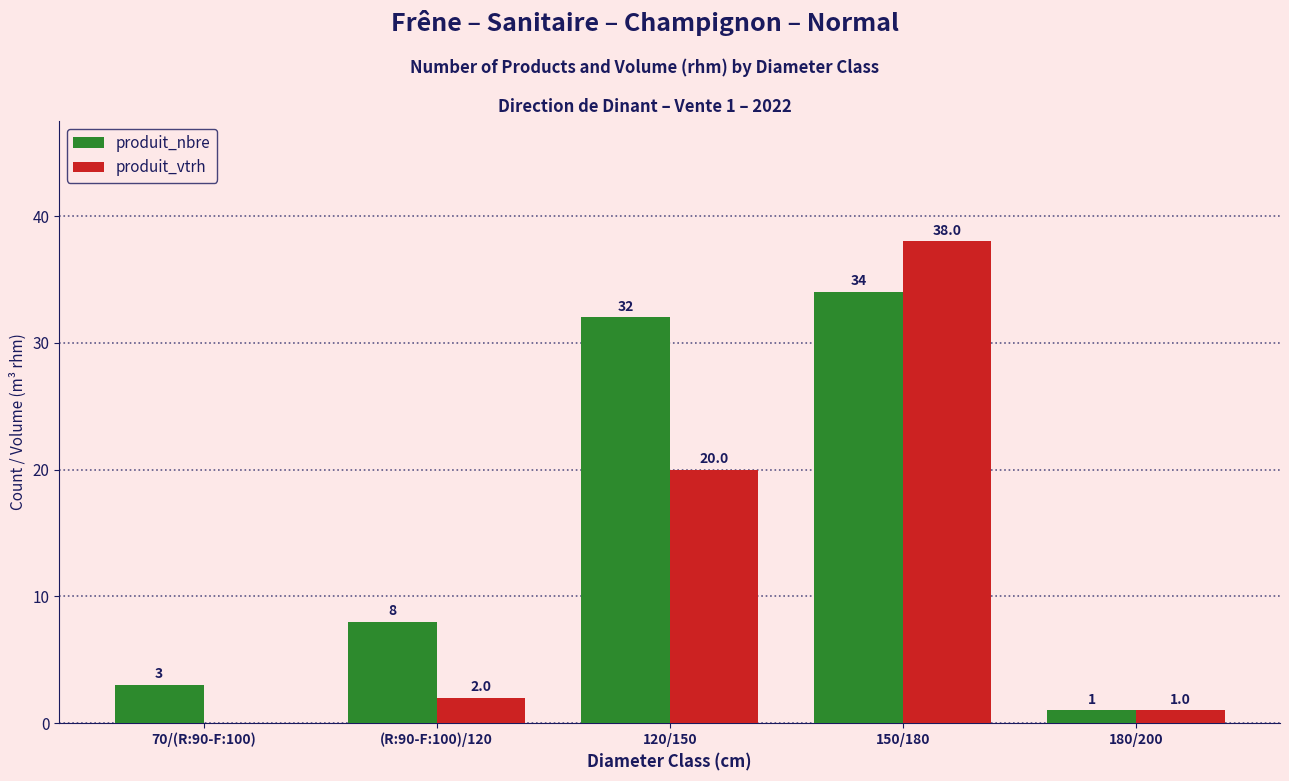

What is the sum of the produit_nbre values at 70/(R:90-F:100) and 180/200?

4